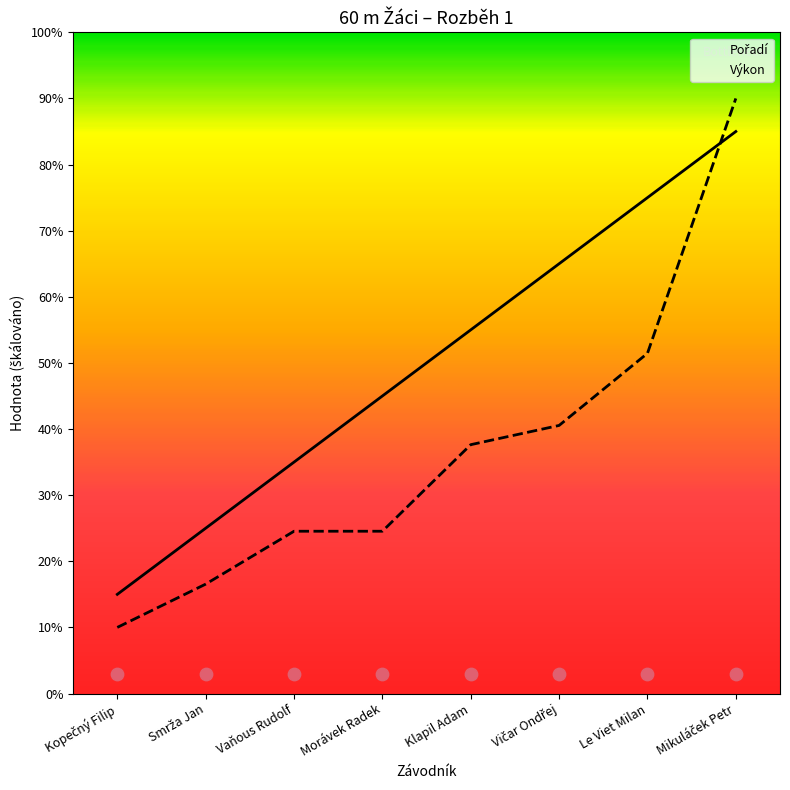

Which series has the largest Y range (max minus min)?

Výkon